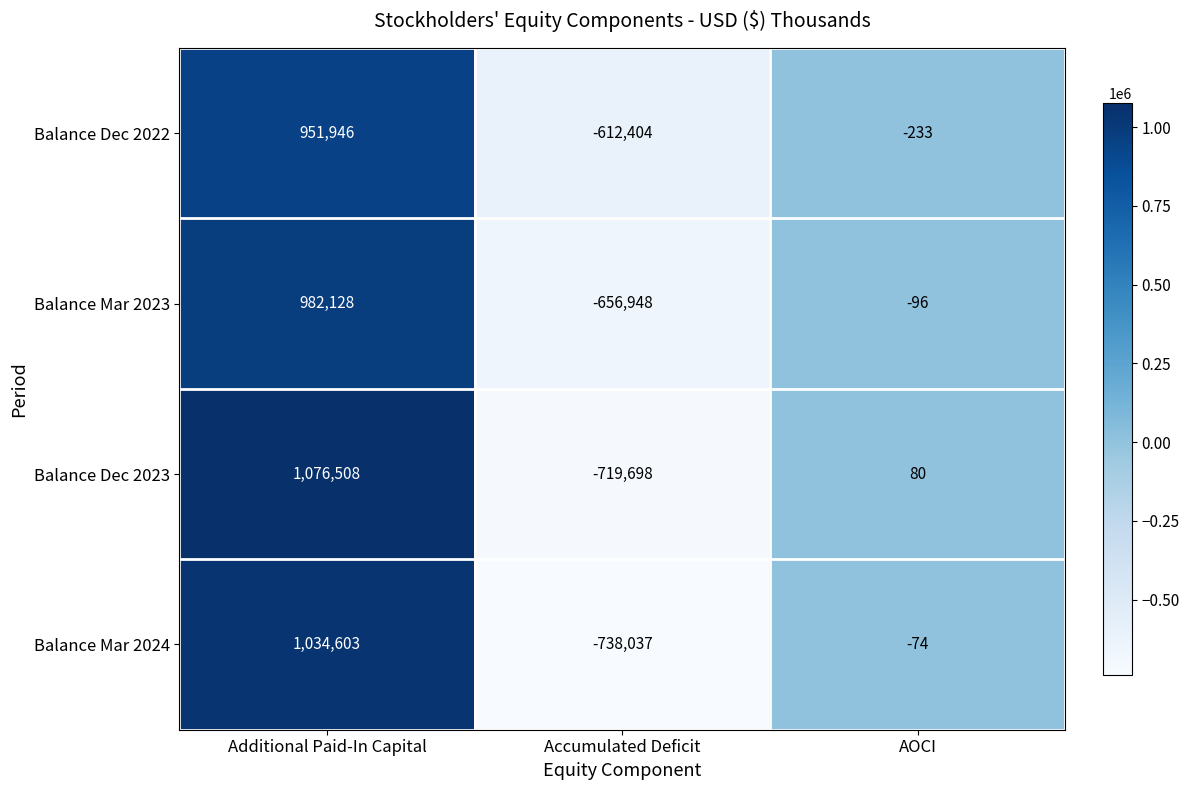

How many positive values does the Balance Dec 2022 series have?

1